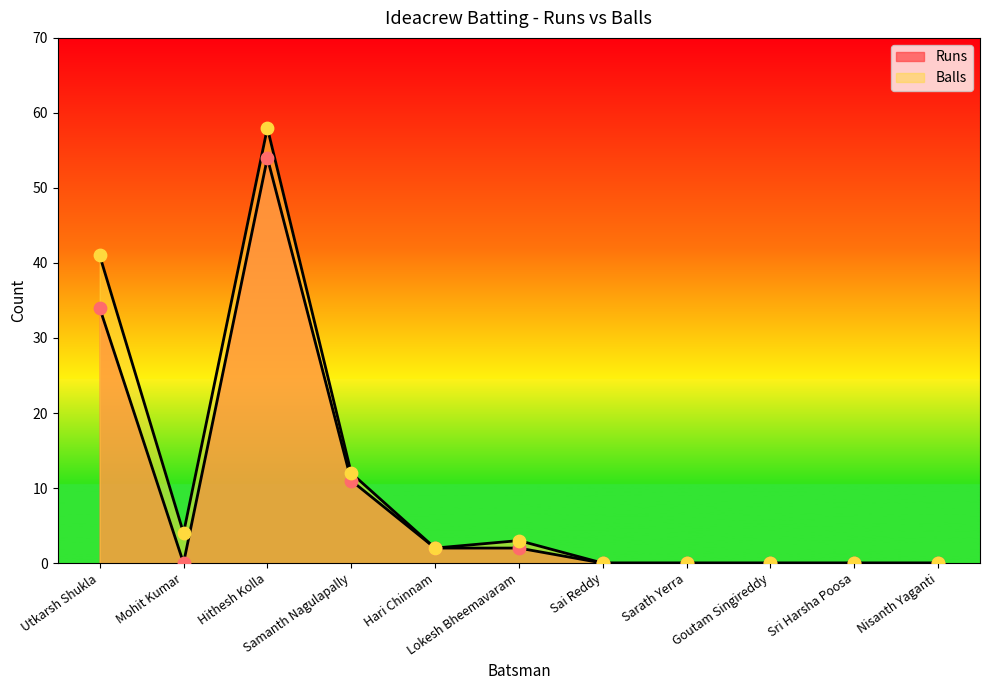

At how many categories does at least one series exceed 47?

1